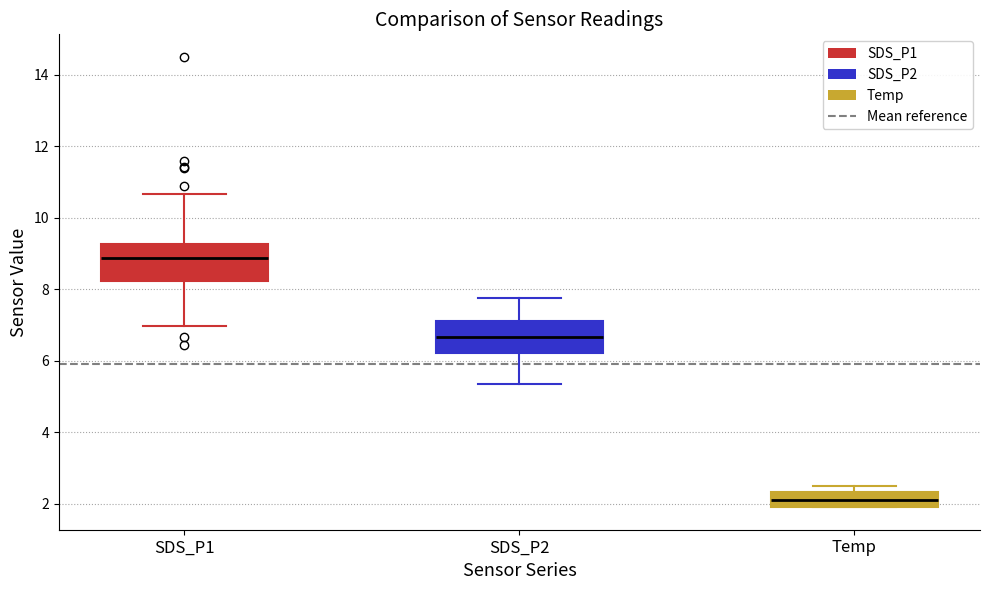

Reading left to right, transcribe this box plot: for each box, give where its median line is, the range the box spans, and where its two whiskers end, as read against the y-axis. The values are not printed on the chart, so give them approximately, as read against the axis.

SDS_P1: median 8.8, box 8.2 to 9.2, whiskers 7.0 to 10.6
SDS_P2: median 6.6, box 6.2 to 7.2, whiskers 5.4 to 7.8
Temp: median 2.2, box 2.0 to 2.4, whiskers 2.0 to 2.6